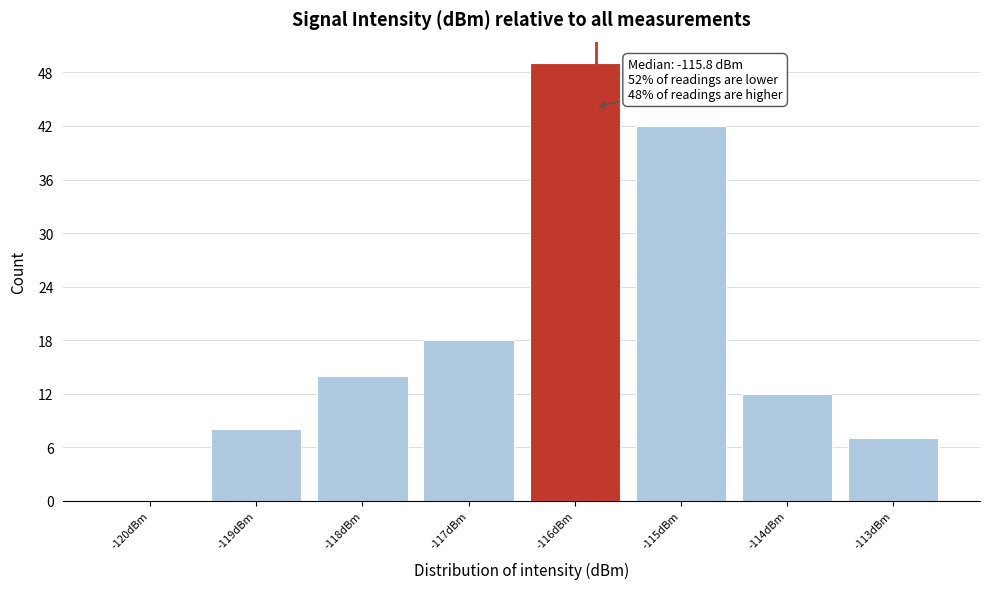

Which range on the x-axis has the tallest bar?

-116.5 to -115.5